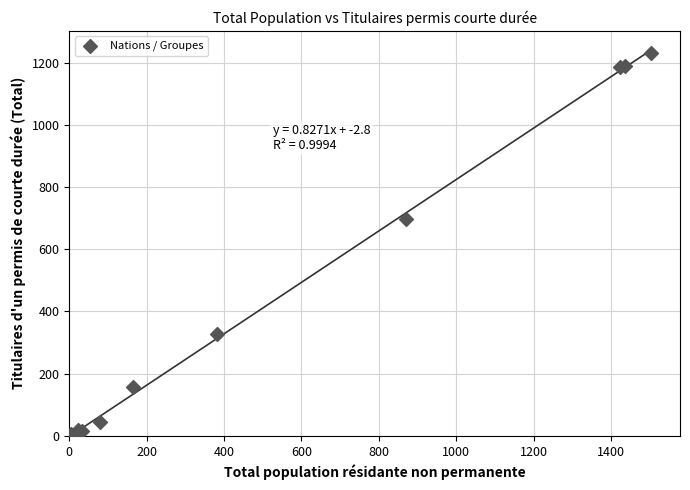

What Y value in the scatter plot is closest to 615?

698